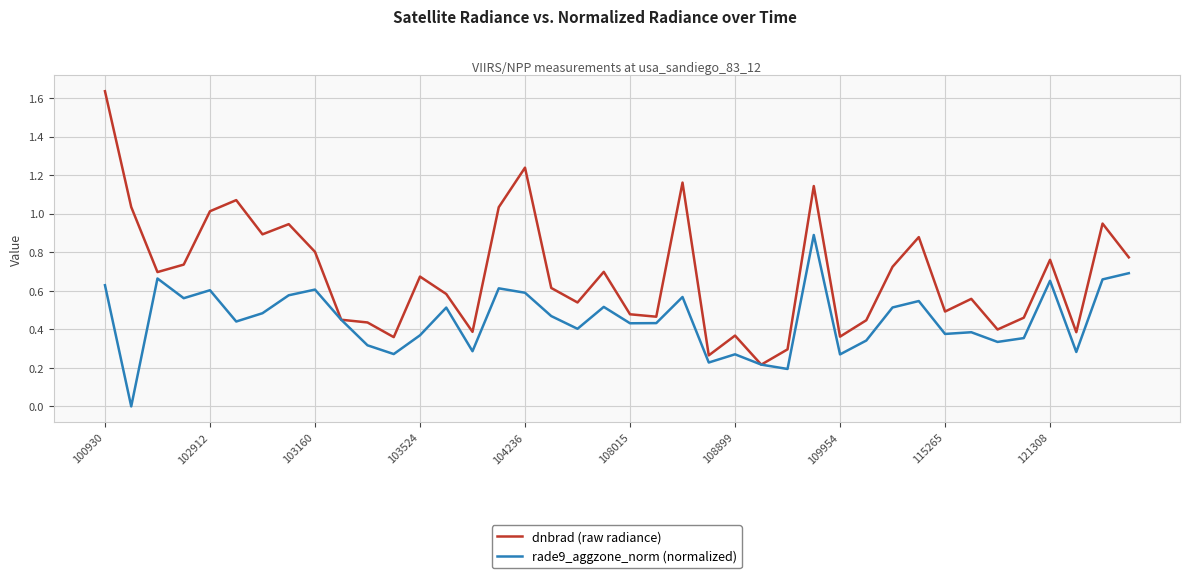

True or false: dnbrad (raw radiance) has more than 0 points higher than both neighbors.

True